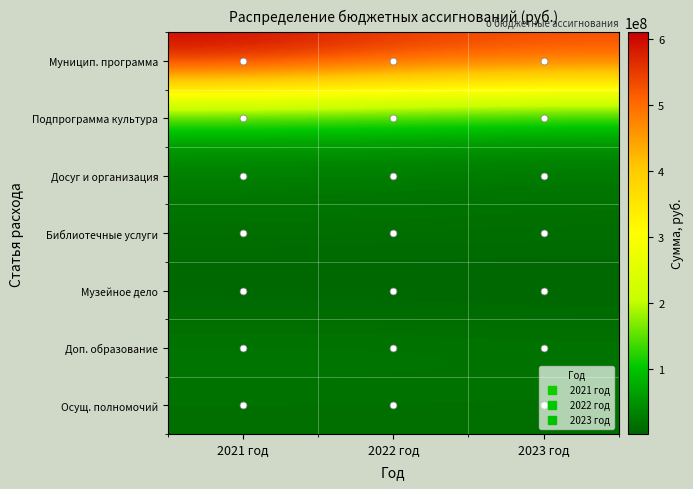

Which series has the widest spread of values?

Муницип. программа